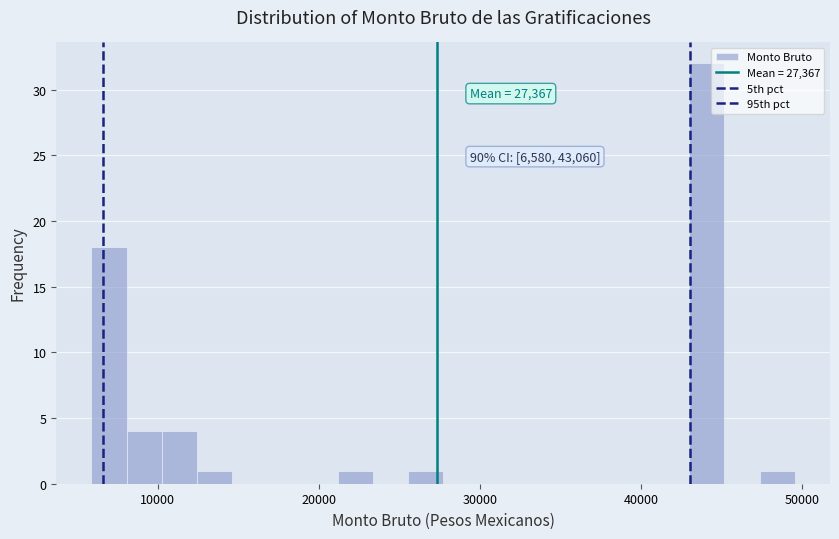

Read against the x-axis, roughly where is the centre of the tallest bar?

44000